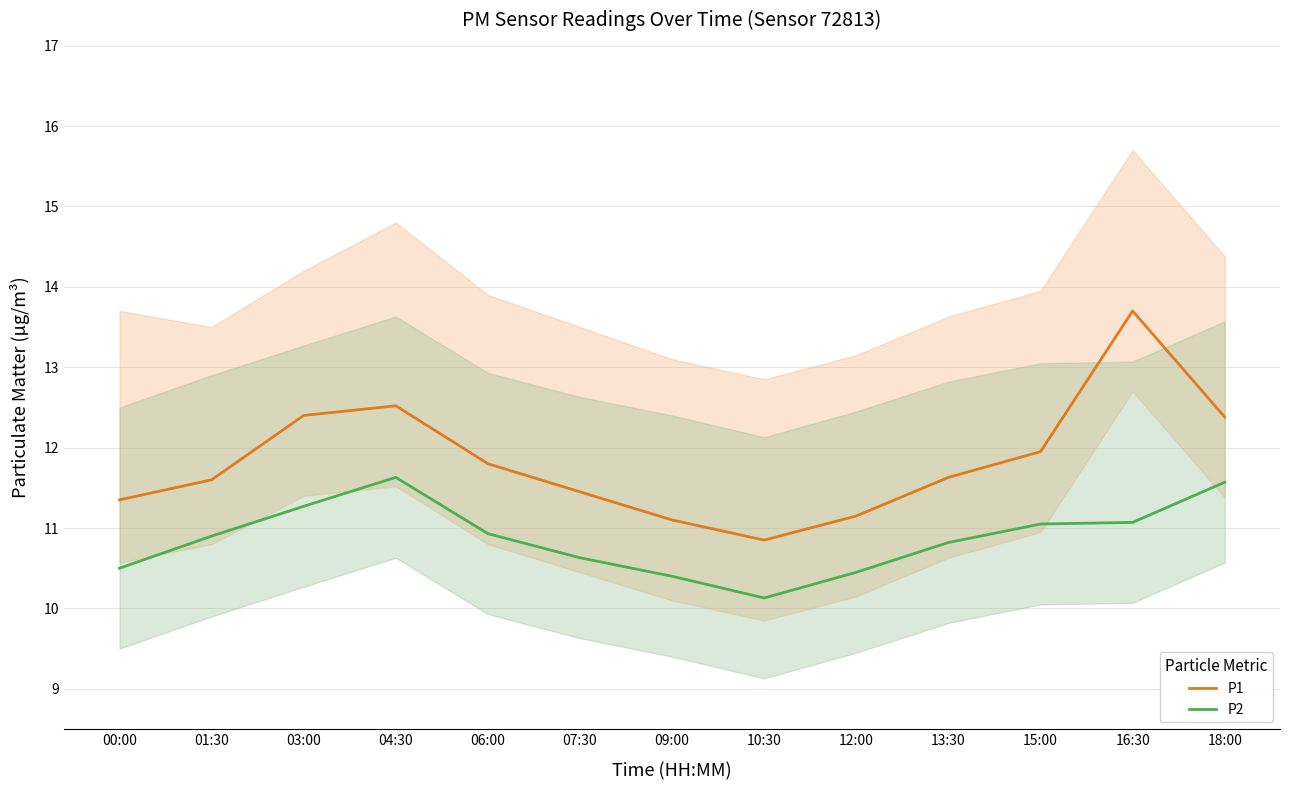

What is the approximate value of P2 at 09:00?

10.4